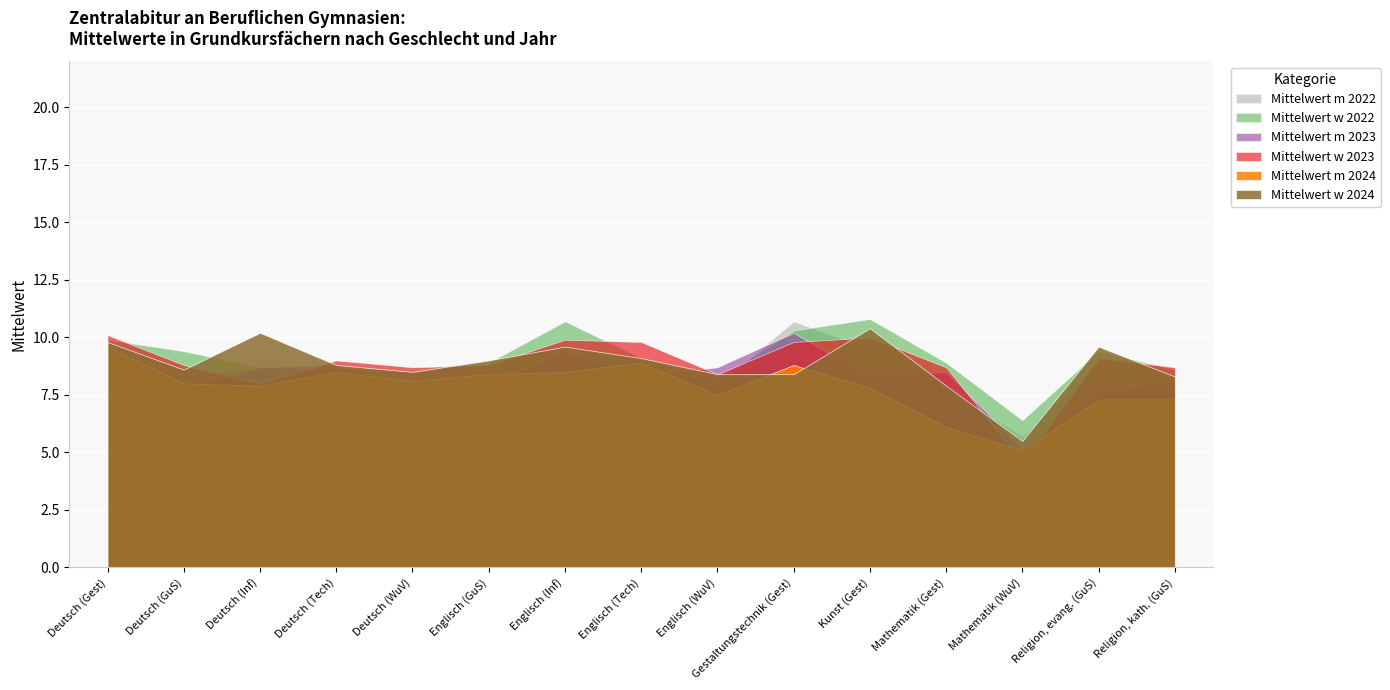

Which series has the widest spread of values?

Mittelwert w 2023